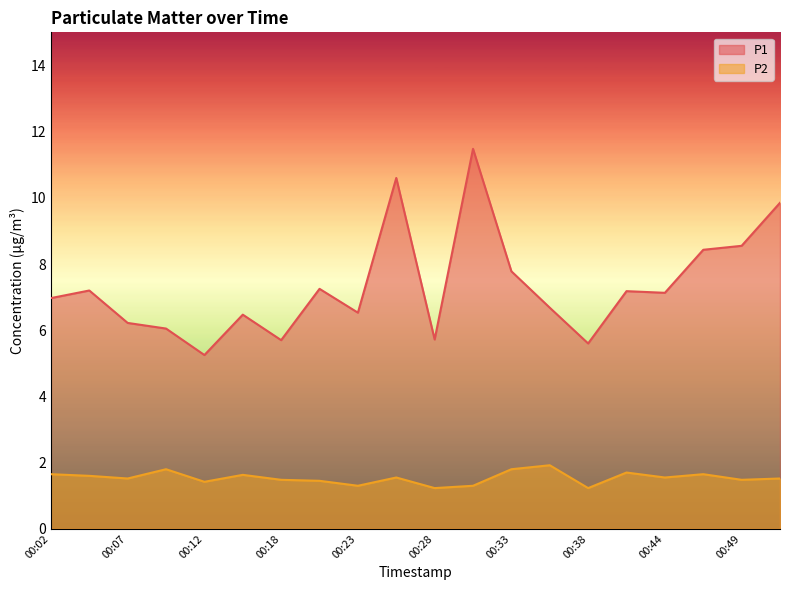

What is the average value of the P1 series?

7.3